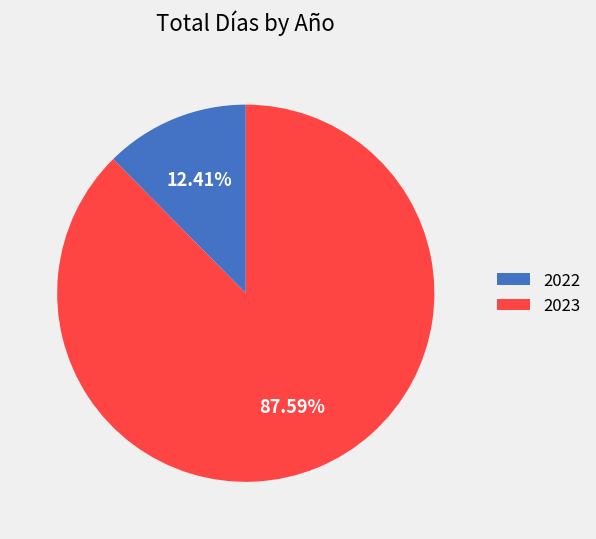

To the nearest percent, what percentage of the pie is 2023?

88%